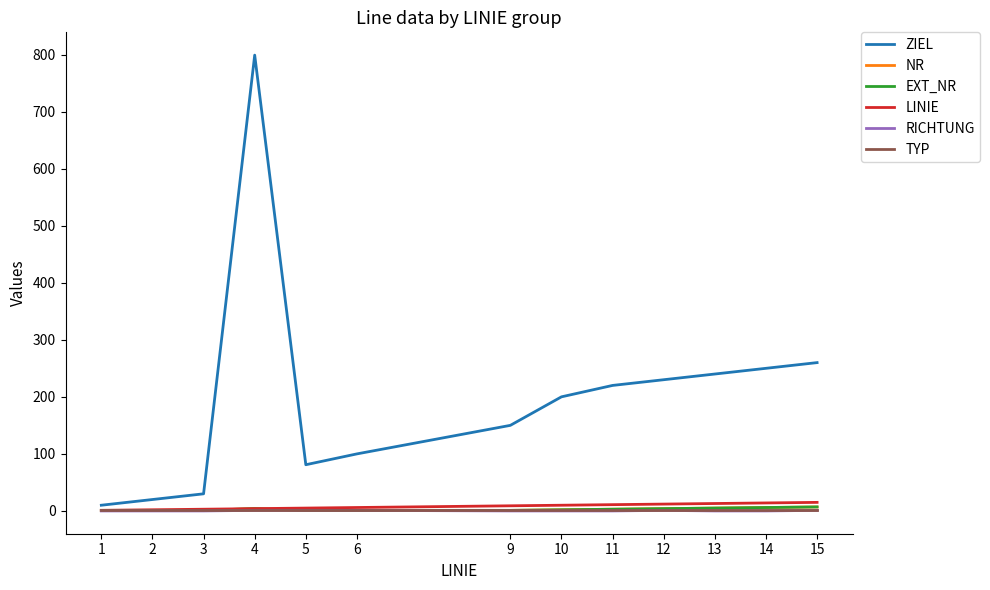

Is this an area chart (filled region under the line)?

No